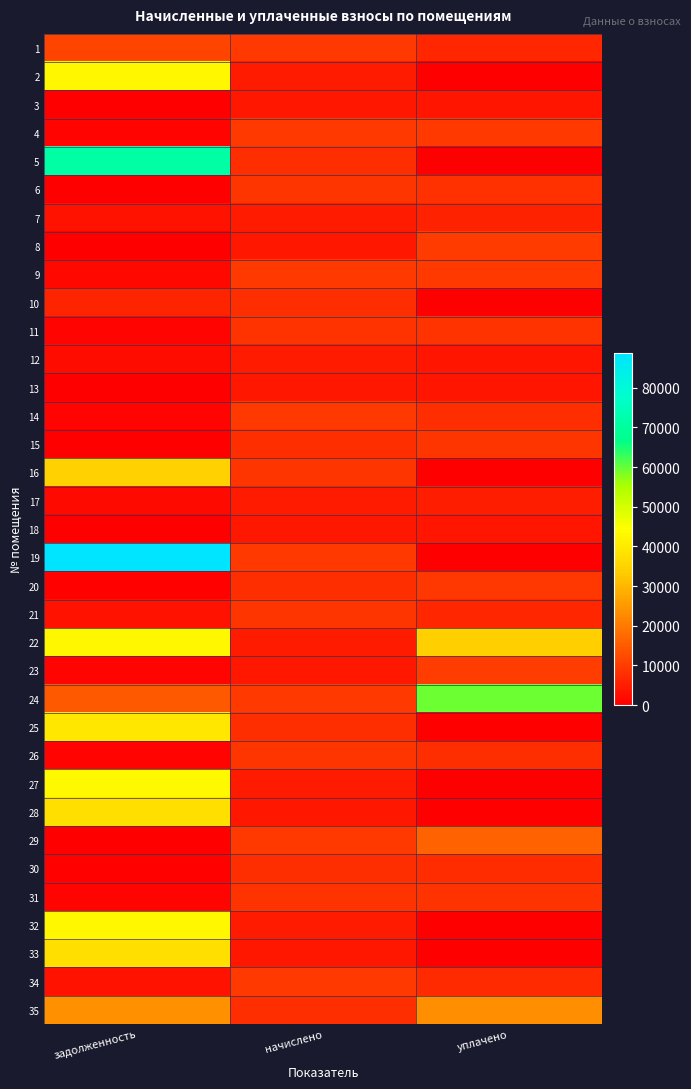

At how many categories does at least one series exceed 48264?

2